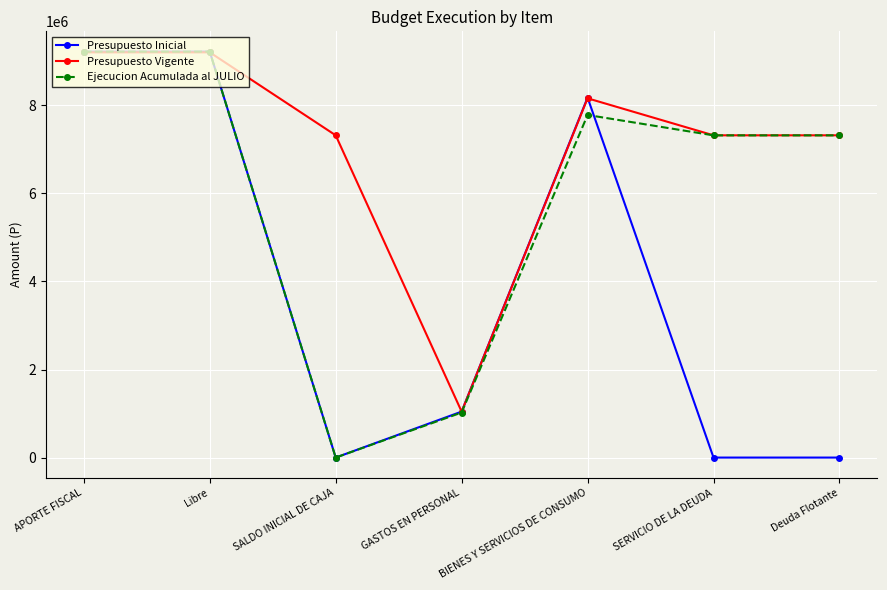

What is the label of the 5th point from the right?

SALDO INICIAL DE CAJA